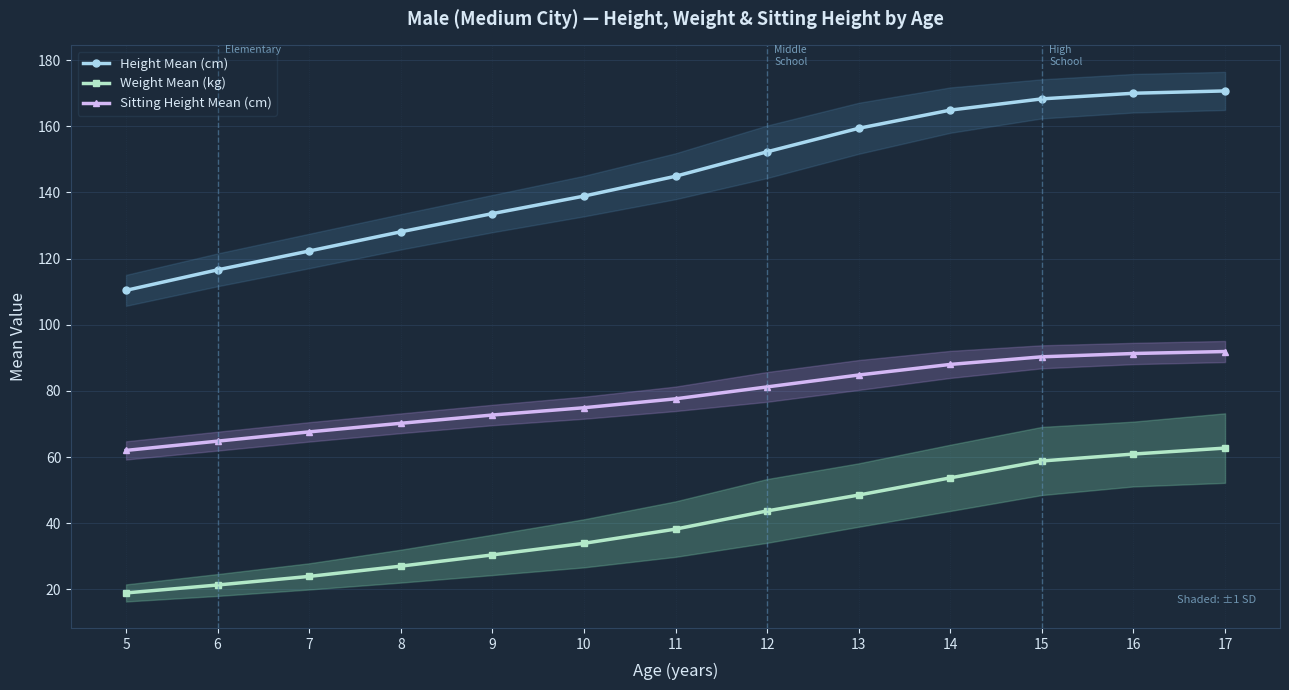

Where is Height Mean (cm) nearest to the value 140?

10